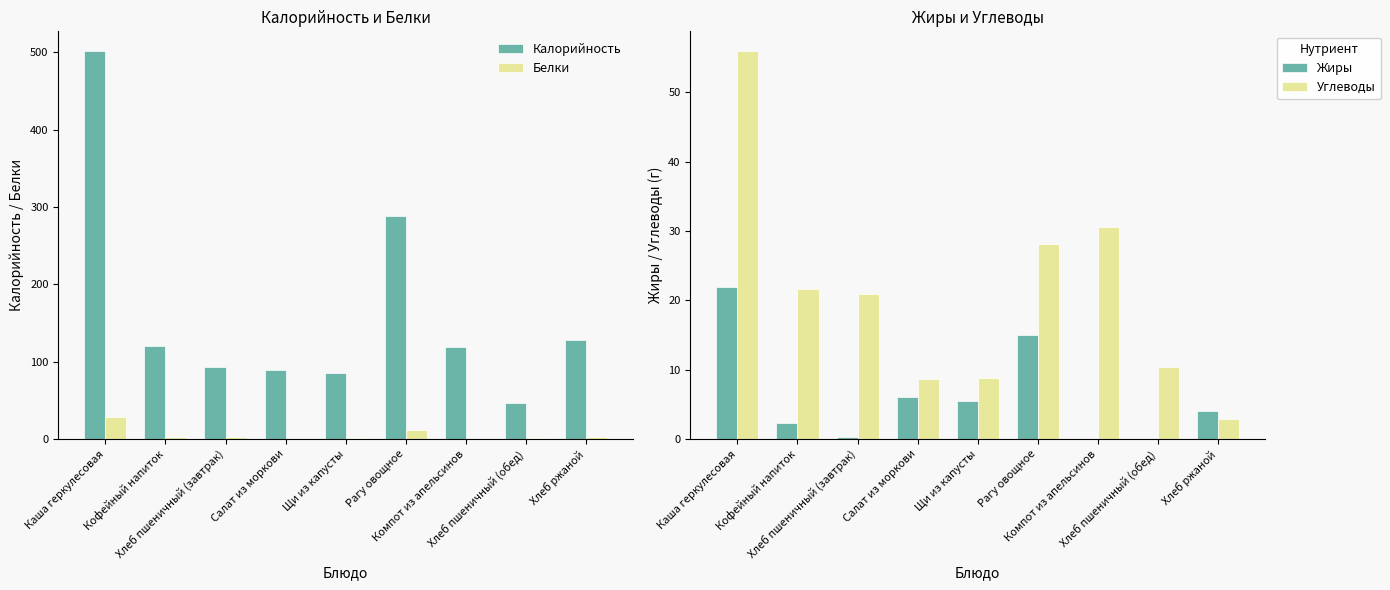

What is the label of the 5th bar from the right?

Щи из капусты